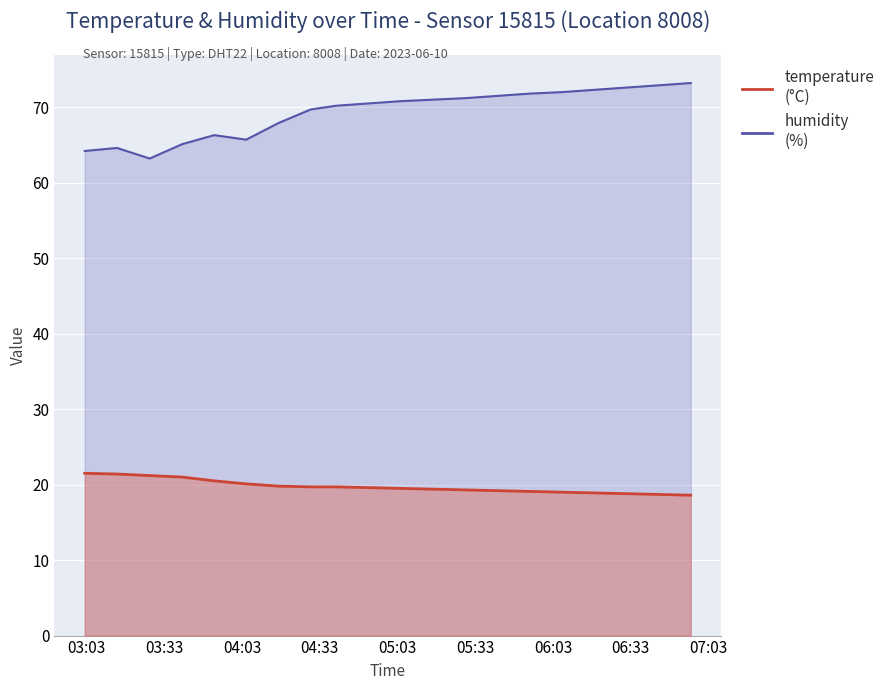

How many data points does each series have?

20